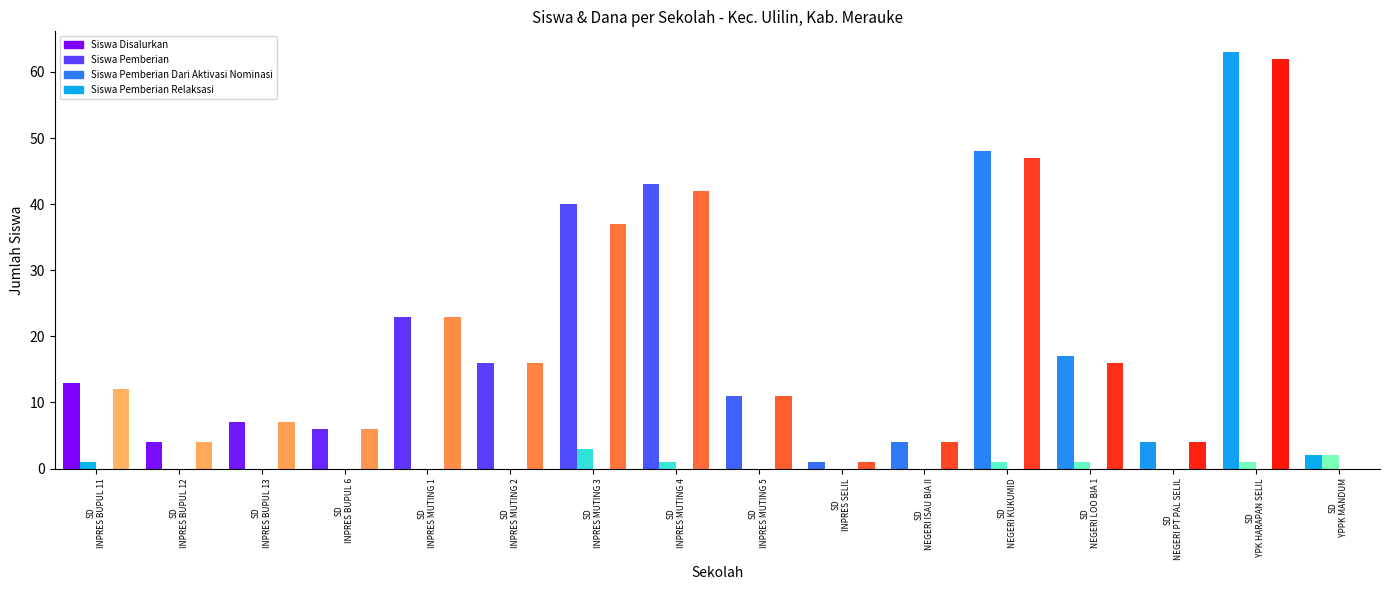

Reading left to right, list all the values displayed in this chart.

Siswa Disalurkan: SD INPRES BUPUL 11=13	SD INPRES BUPUL 12=4	SD INPRES BUPUL 13=7	SD INPRES BUPUL 6=6	SD INPRES MUTING 1=23	SD INPRES MUTING 2=16	SD INPRES MUTING 3=40	SD INPRES MUTING 4=43	SD INPRES MUTING 5=11	SD INPRES SELIL=1	SD NEGERI ISAU BIA II=4	SD NEGERI KUKUMID=48	SD NEGERI LOO BIA 1=17	SD NEGERI PT PAL SELIL=4	SD YPK HARAPAN SELIL=63	SD YPPK MANDUM=2
Siswa Pemberian: SD INPRES BUPUL 11=1	SD INPRES BUPUL 12=0	SD INPRES BUPUL 13=0	SD INPRES BUPUL 6=0	SD INPRES MUTING 1=0	SD INPRES MUTING 2=0	SD INPRES MUTING 3=3	SD INPRES MUTING 4=1	SD INPRES MUTING 5=0	SD INPRES SELIL=0	SD NEGERI ISAU BIA II=0	SD NEGERI KUKUMID=1	SD NEGERI LOO BIA 1=1	SD NEGERI PT PAL SELIL=0	SD YPK HARAPAN SELIL=1	SD YPPK MANDUM=2
Siswa Pemberian Dari Aktivasi Nominasi: SD INPRES BUPUL 11=0	SD INPRES BUPUL 12=0	SD INPRES BUPUL 13=0	SD INPRES BUPUL 6=0	SD INPRES MUTING 1=0	SD INPRES MUTING 2=0	SD INPRES MUTING 3=0	SD INPRES MUTING 4=0	SD INPRES MUTING 5=0	SD INPRES SELIL=0	SD NEGERI ISAU BIA II=0	SD NEGERI KUKUMID=0	SD NEGERI LOO BIA 1=0	SD NEGERI PT PAL SELIL=0	SD YPK HARAPAN SELIL=0	SD YPPK MANDUM=0
Siswa Pemberian Relaksasi: SD INPRES BUPUL 11=12	SD INPRES BUPUL 12=4	SD INPRES BUPUL 13=7	SD INPRES BUPUL 6=6	SD INPRES MUTING 1=23	SD INPRES MUTING 2=16	SD INPRES MUTING 3=37	SD INPRES MUTING 4=42	SD INPRES MUTING 5=11	SD INPRES SELIL=1	SD NEGERI ISAU BIA II=4	SD NEGERI KUKUMID=47	SD NEGERI LOO BIA 1=16	SD NEGERI PT PAL SELIL=4	SD YPK HARAPAN SELIL=62	SD YPPK MANDUM=0